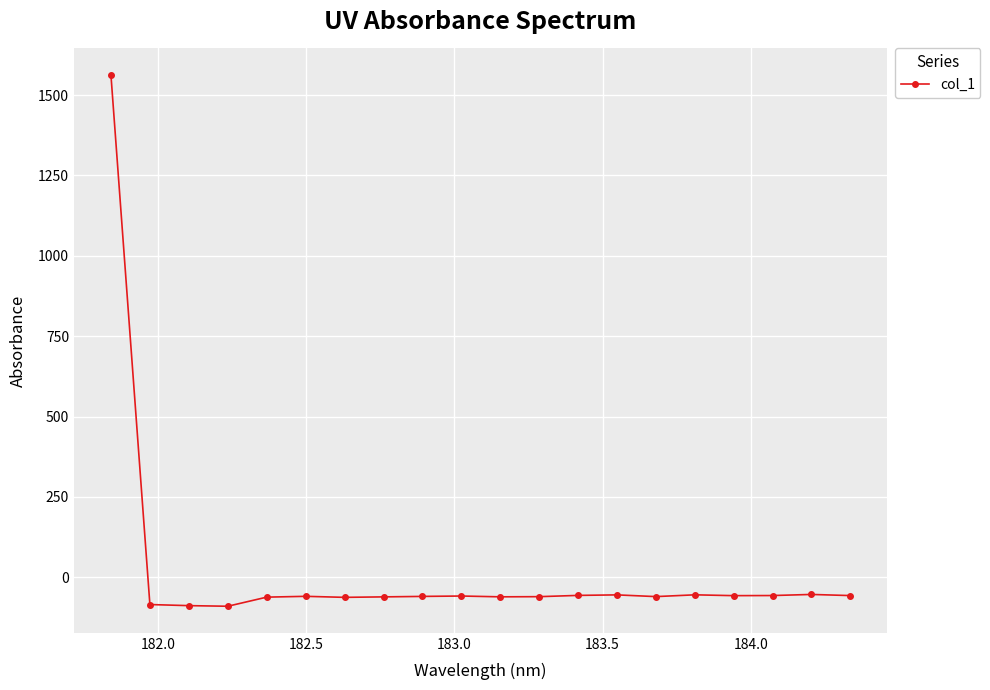

What is the value of the 7th point from the left?

-62.7